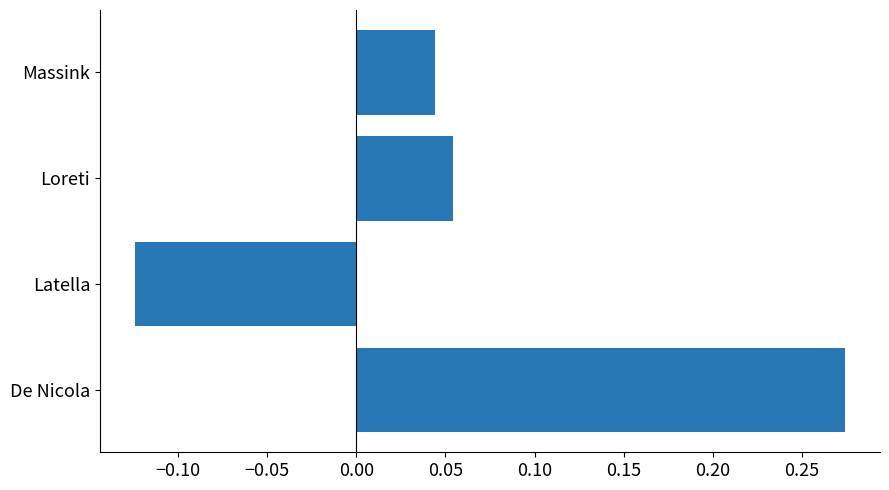

How many negative values are there?

1